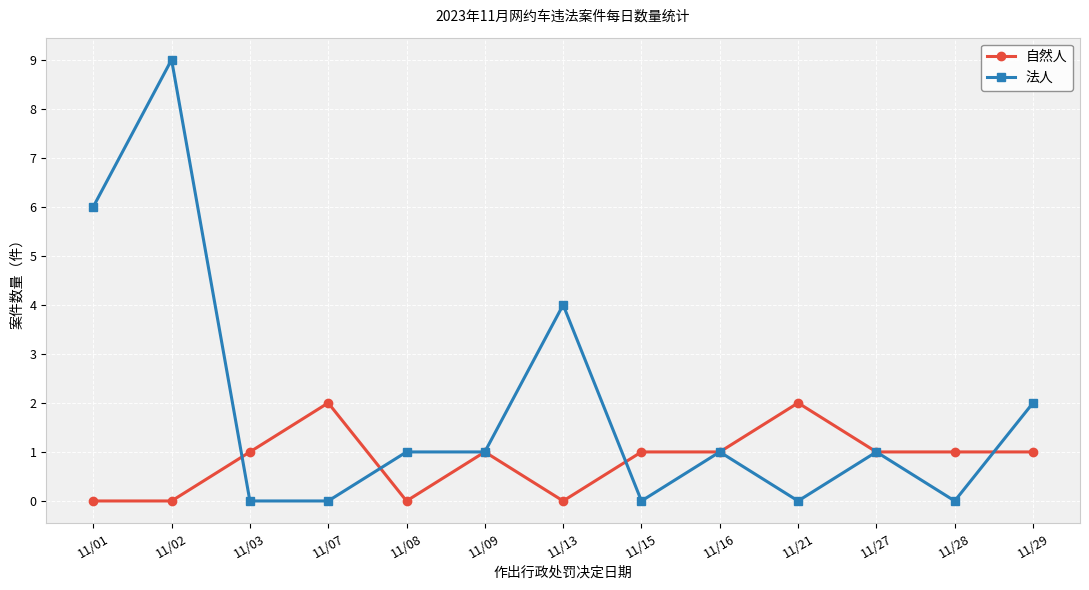

Reading right to left, extract all data points from this chart.

自然人: 11/29=1	11/28=1	11/27=1	11/21=2	11/16=1	11/15=1	11/13=0	11/09=1	11/08=0	11/07=2	11/03=1	11/02=0	11/01=0
法人: 11/29=2	11/28=0	11/27=1	11/21=0	11/16=1	11/15=0	11/13=4	11/09=1	11/08=1	11/07=0	11/03=0	11/02=9	11/01=6